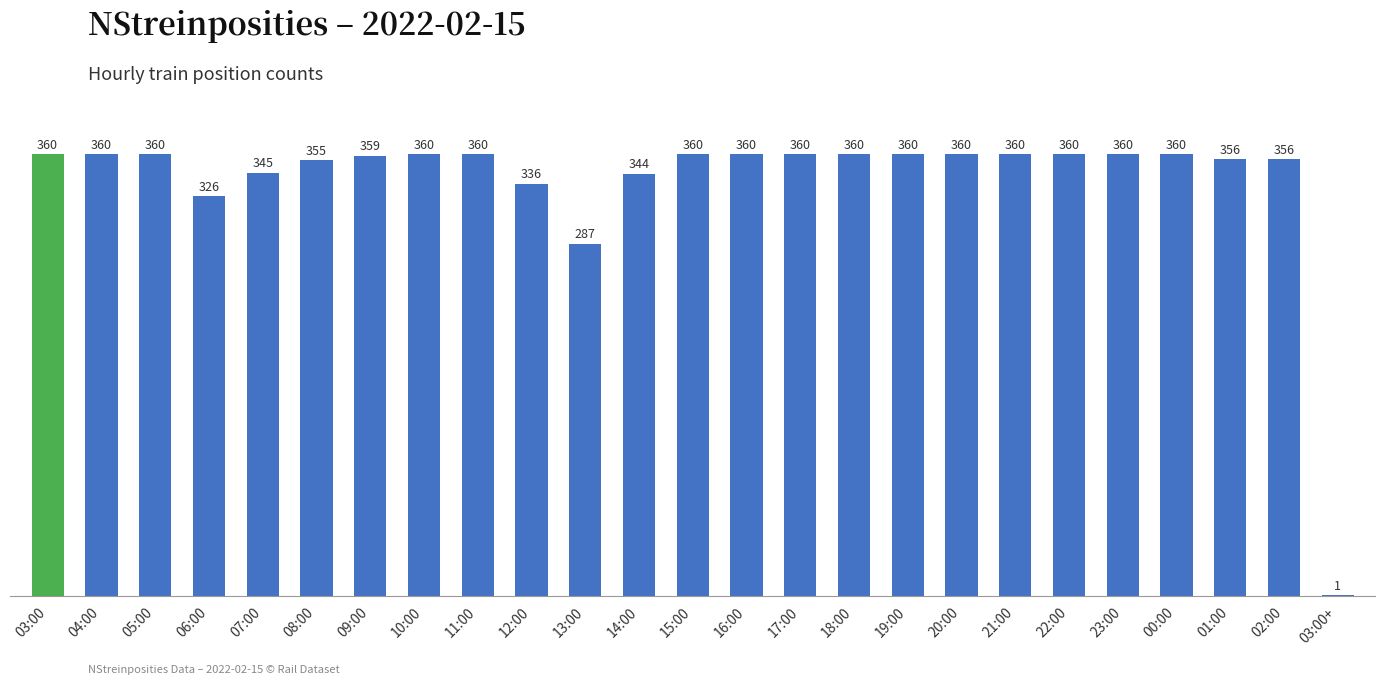

Between 20:00 and 12:00, which is larger?

20:00